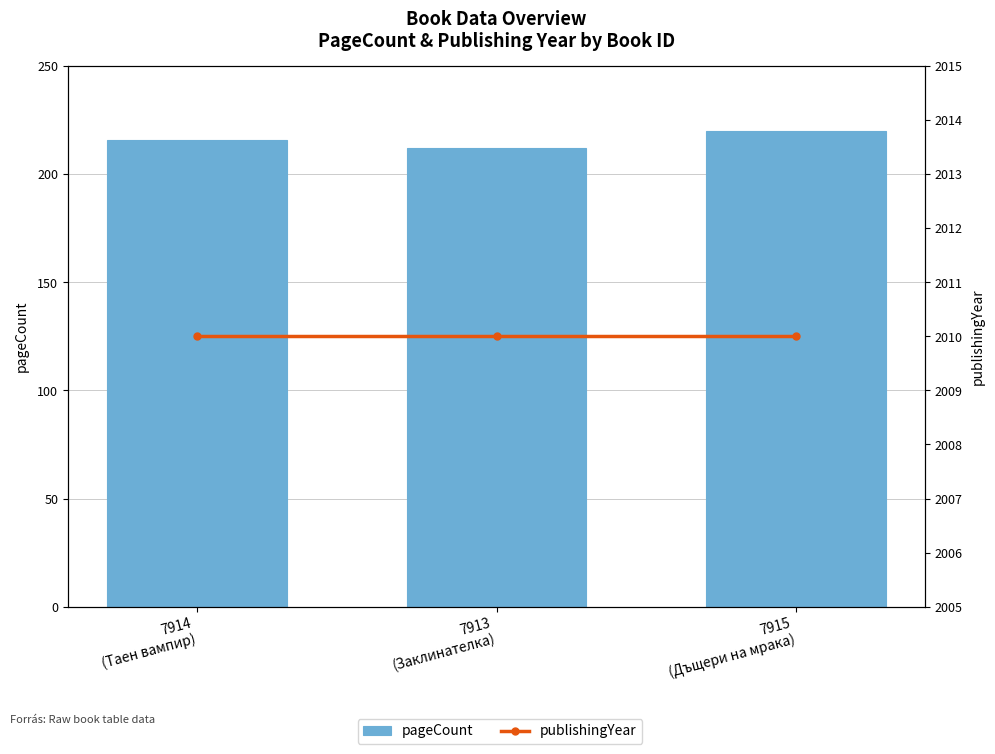

The pageCount series shows 216 at 7914
(Таен вампир). True or false?

True